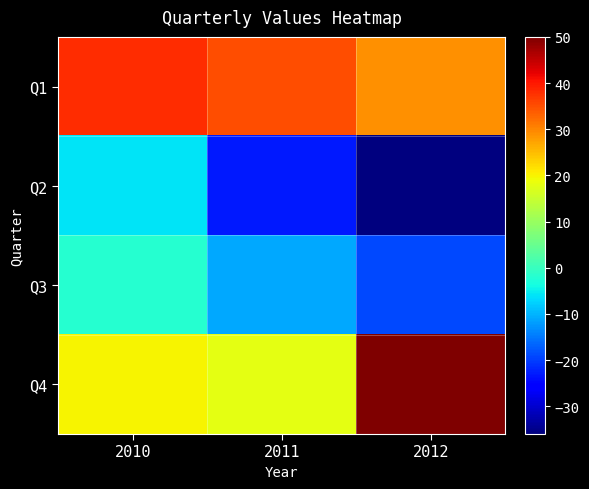

What is the difference between the highest and lowest values at 2010?

44